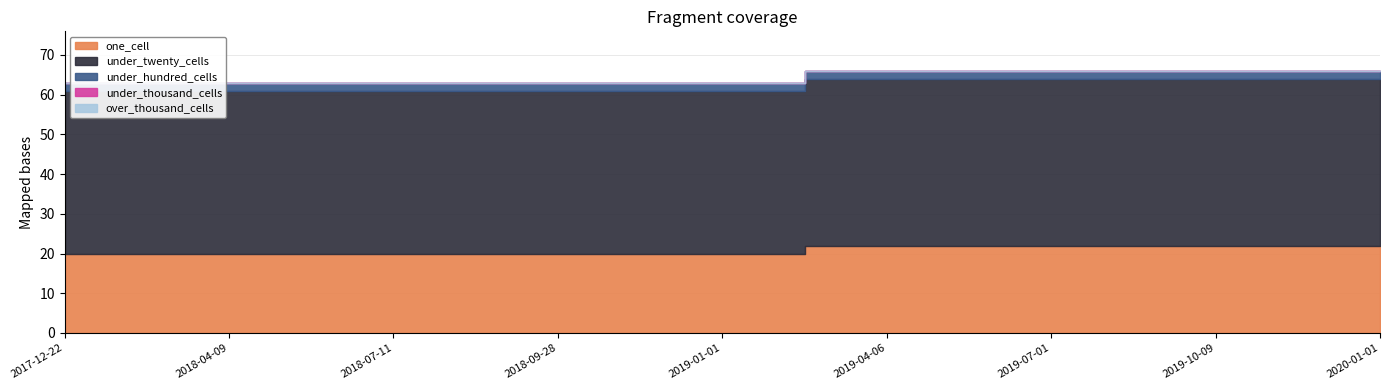

True or false: over_thousand_cells and one_cell intersect in this chart.

False